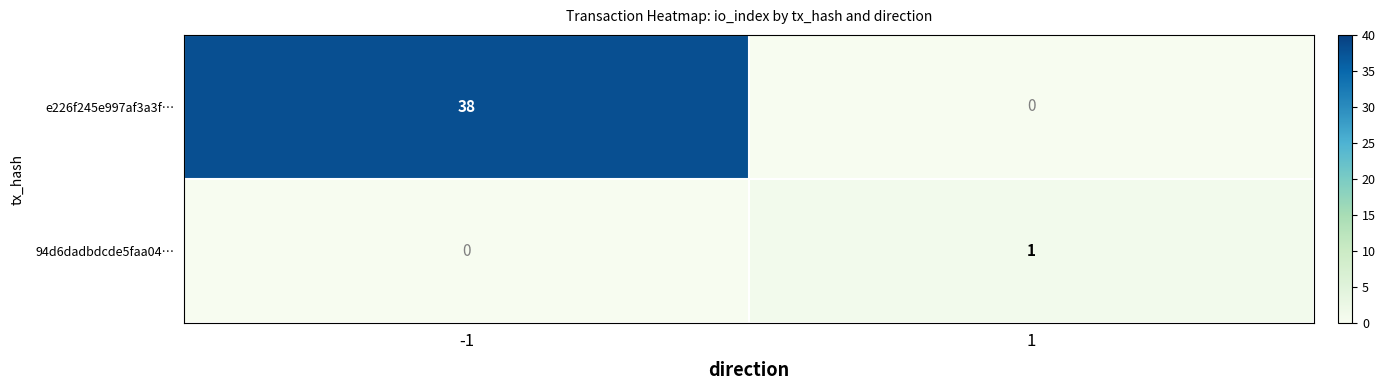

How many distinct data groups are displayed?

2